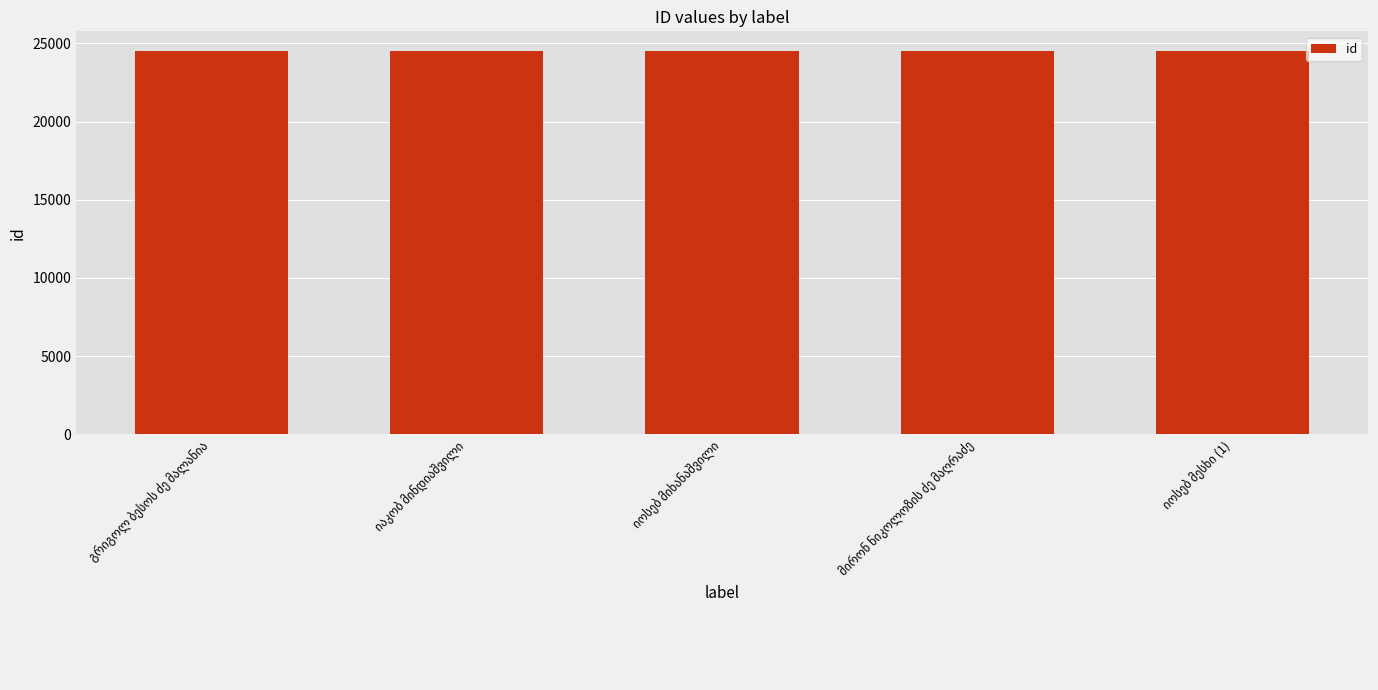

What is the maximum value shown in the chart?

24542